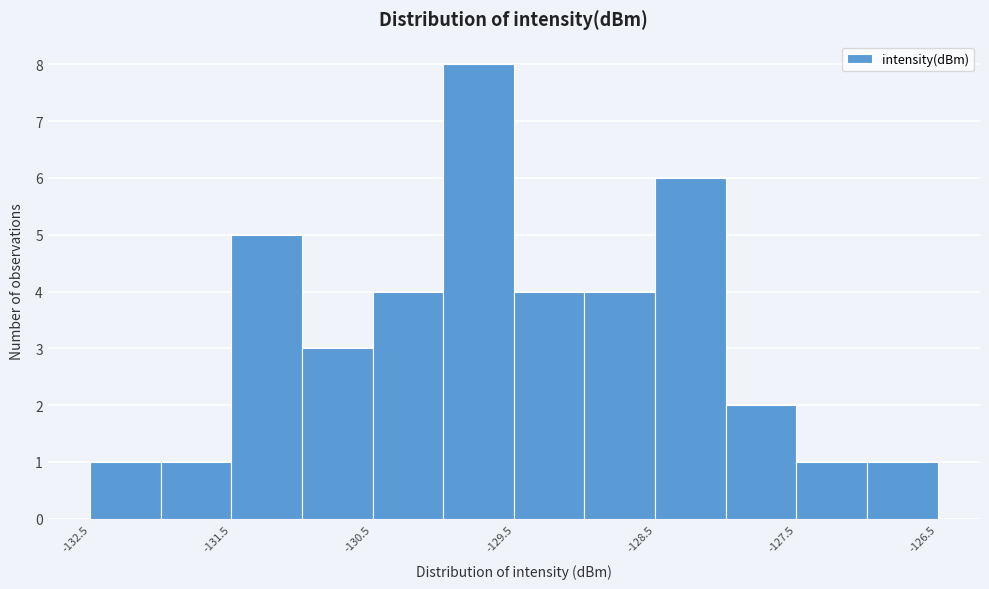

Reading left to right, list every bar in this chart as the range it spans on the x-axis followed by its height. The values are not printed on the chart, so give them approximately, as read against the axis.

-132.5 to -132.0: 1
-132.0 to -131.5: 1
-131.5 to -131.0: 5
-131.0 to -130.5: 3
-130.5 to -130.0: 4
-130.0 to -129.5: 8
-129.5 to -129.0: 4
-129.0 to -128.5: 4
-128.5 to -128.0: 6
-128.0 to -127.5: 2
-127.5 to -127.0: 1
-127.0 to -126.5: 1